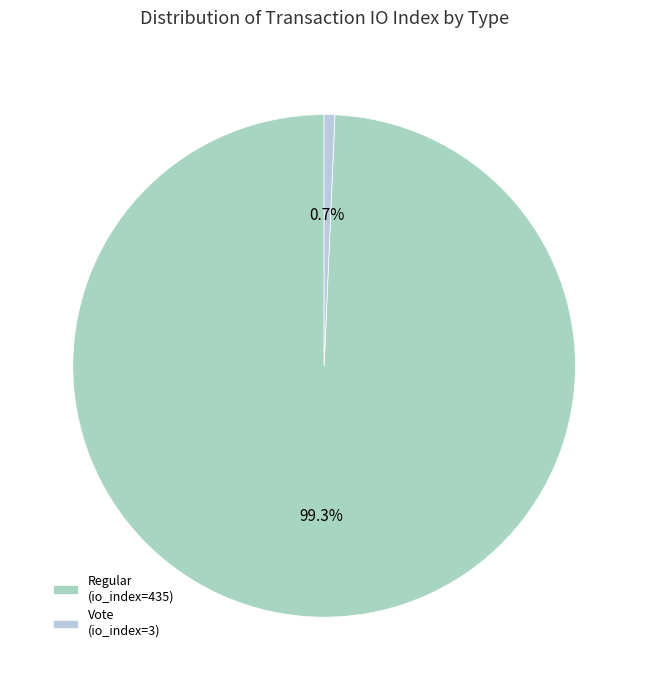

What percentage do Vote (io_index=3) and Regular (io_index=435) together represent?

100.0%